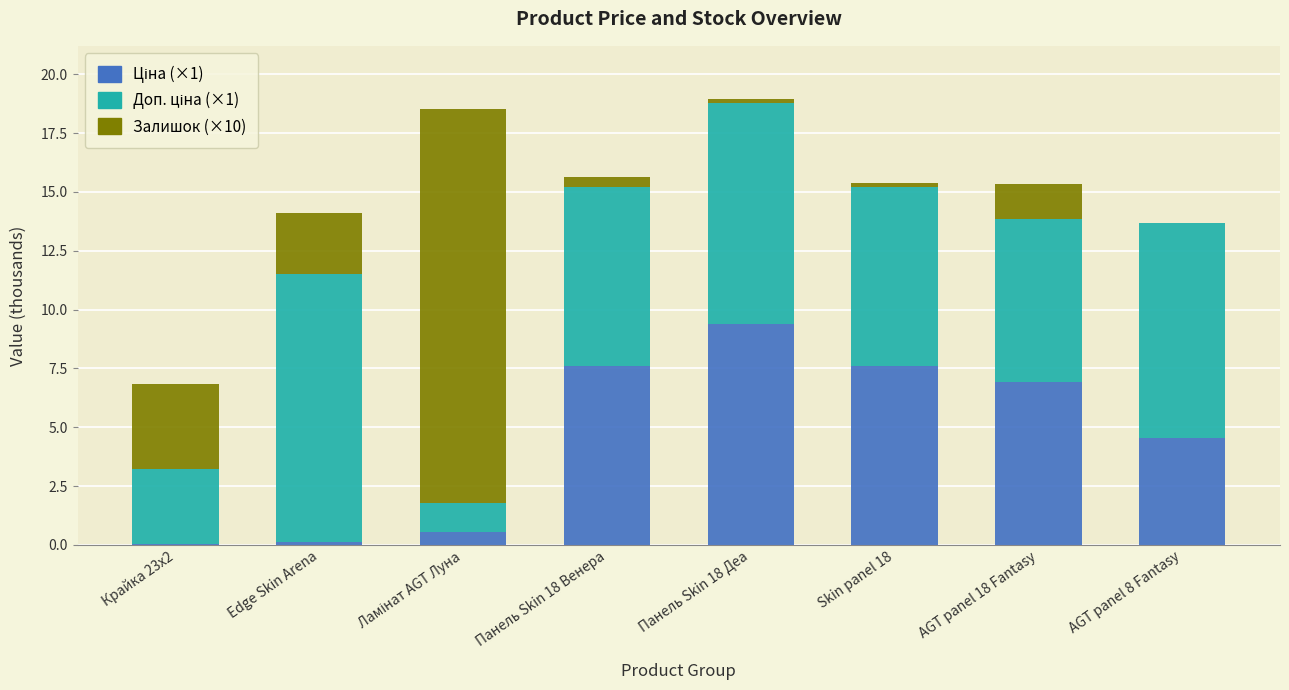

What is the total value across all series at AGT panel 8 Fantasy?

13.7